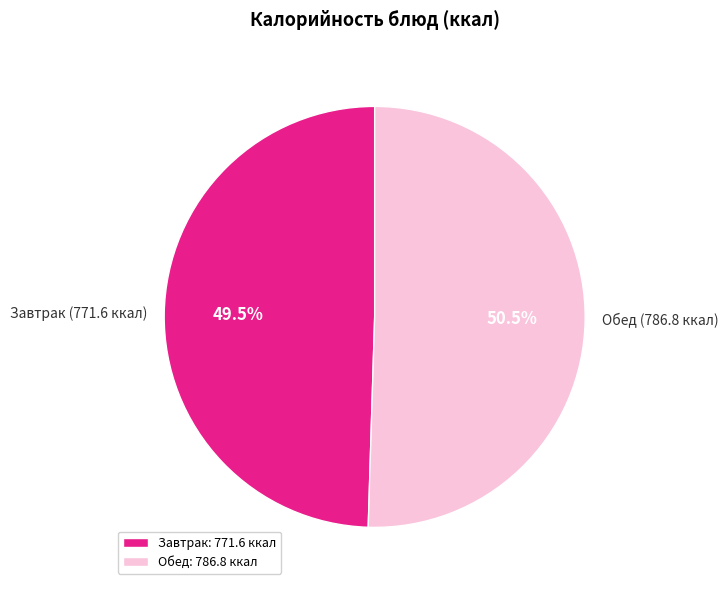

How many segments does this pie chart have?

2